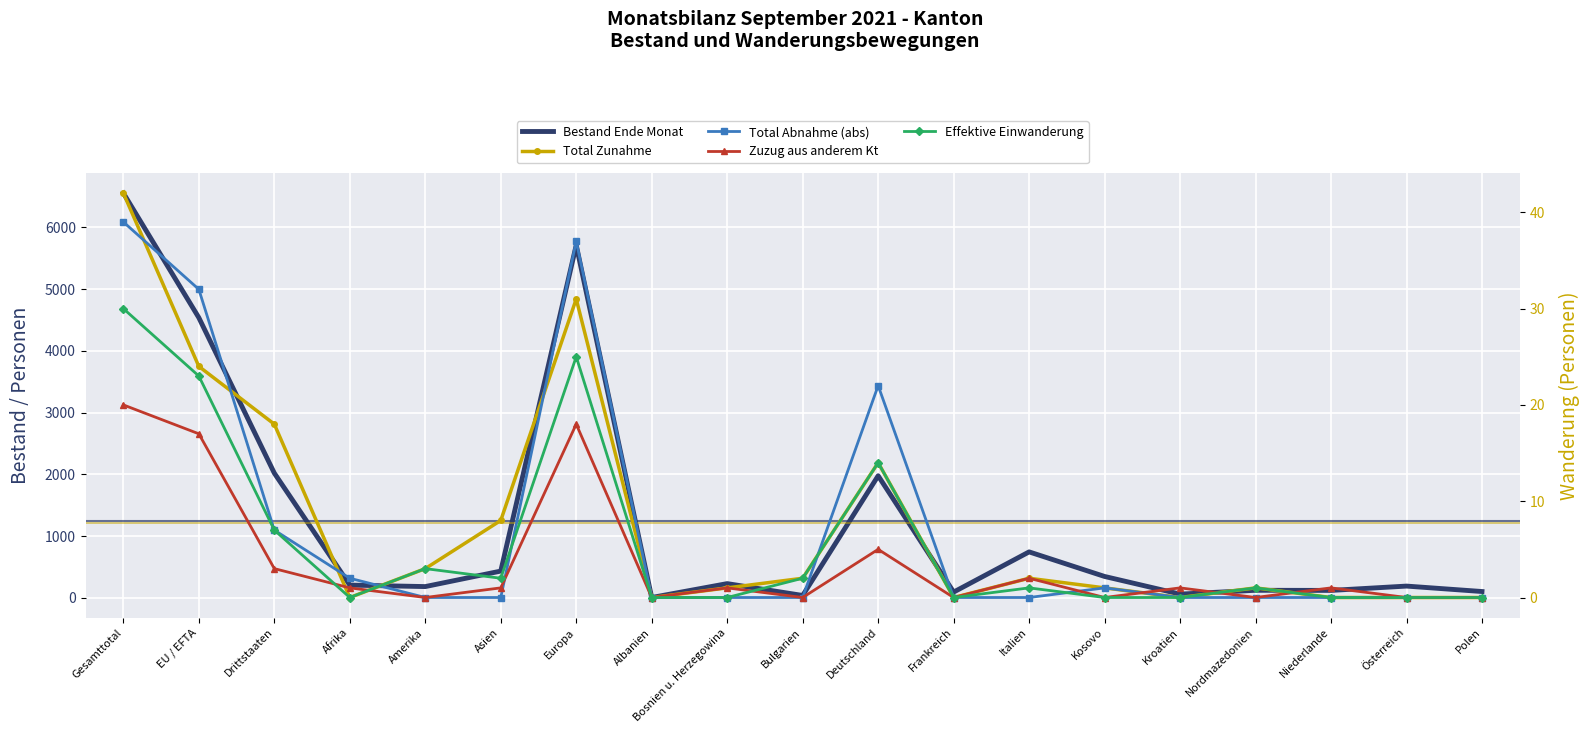

Rank the categories by Bestand Ende Monat value from highest to lowest.

Gesamttotal, Europa, EU / EFTA, Drittstaaten, Deutschland, Italien, Asien, Kosovo, Bosnien u. Herzegowina, Afrika, Österreich, Amerika, Nordmazedonien, Niederlande, Polen, Frankreich, Kroatien, Bulgarien, Albanien